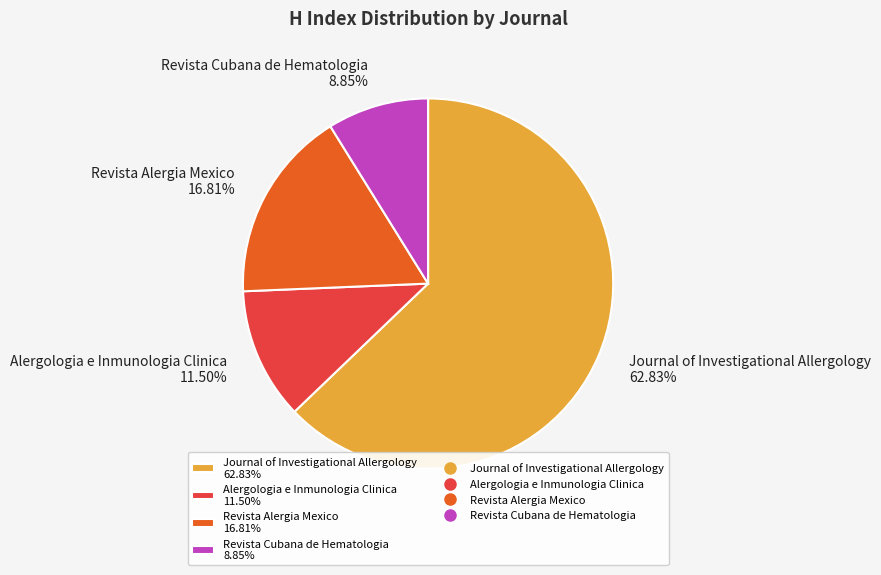

How many segments does this pie chart have?

4